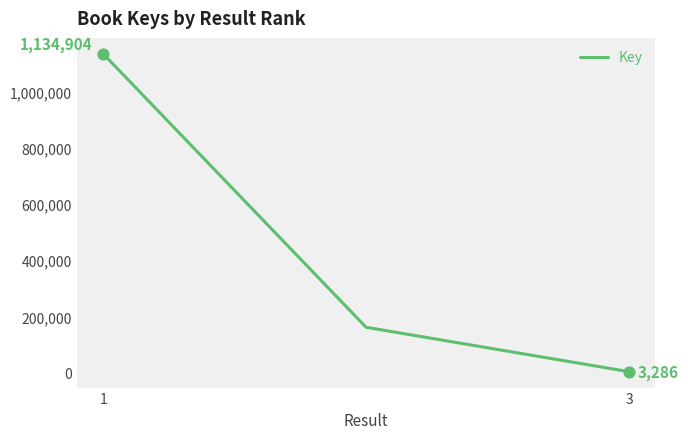

What is the maximum value shown in the chart?

1134904